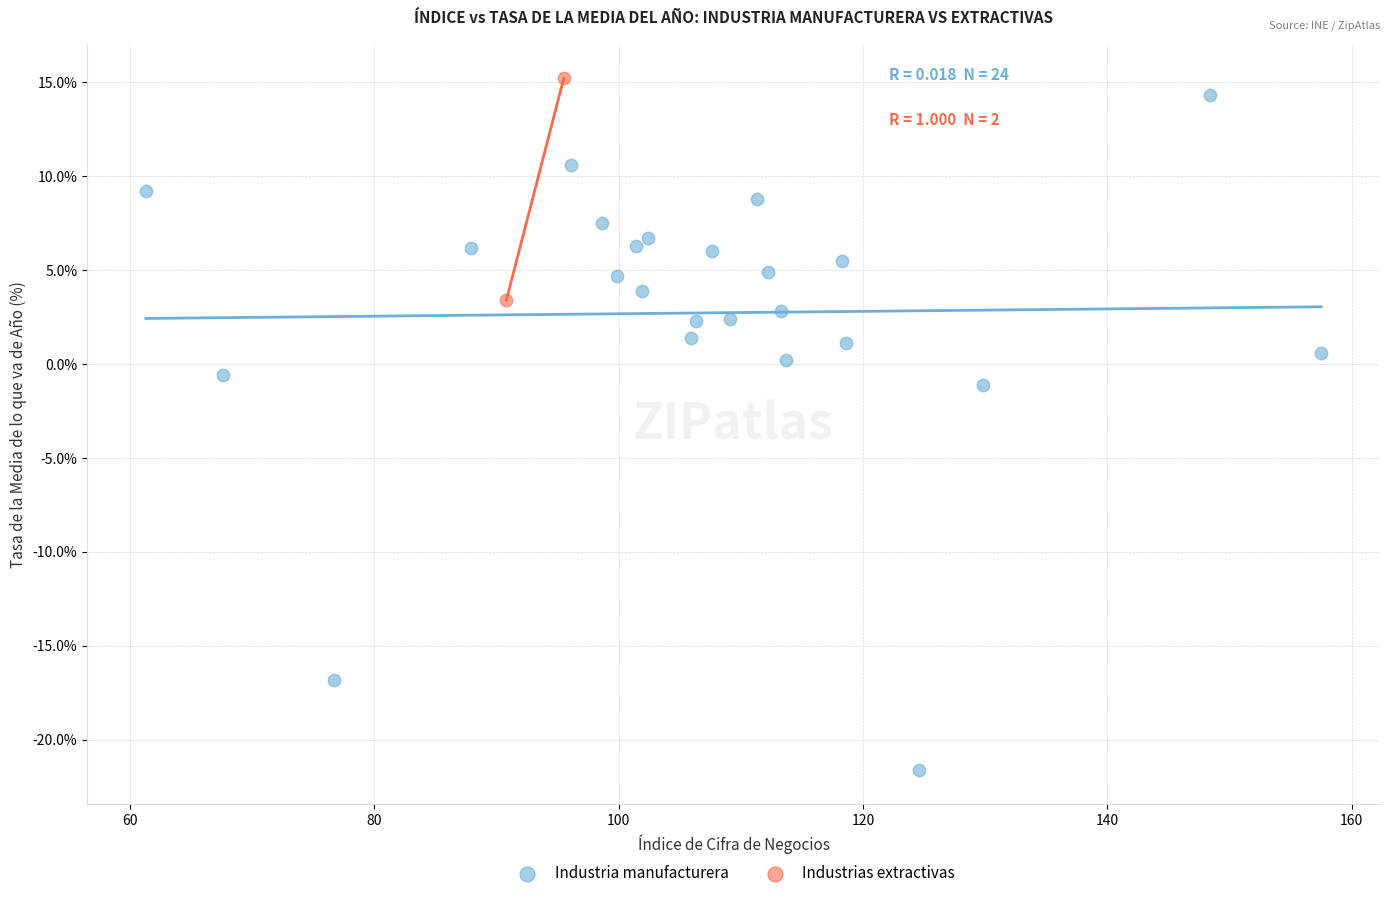

What are all the series names shown in the legend?

Industria manufacturera, Industrias extractivas